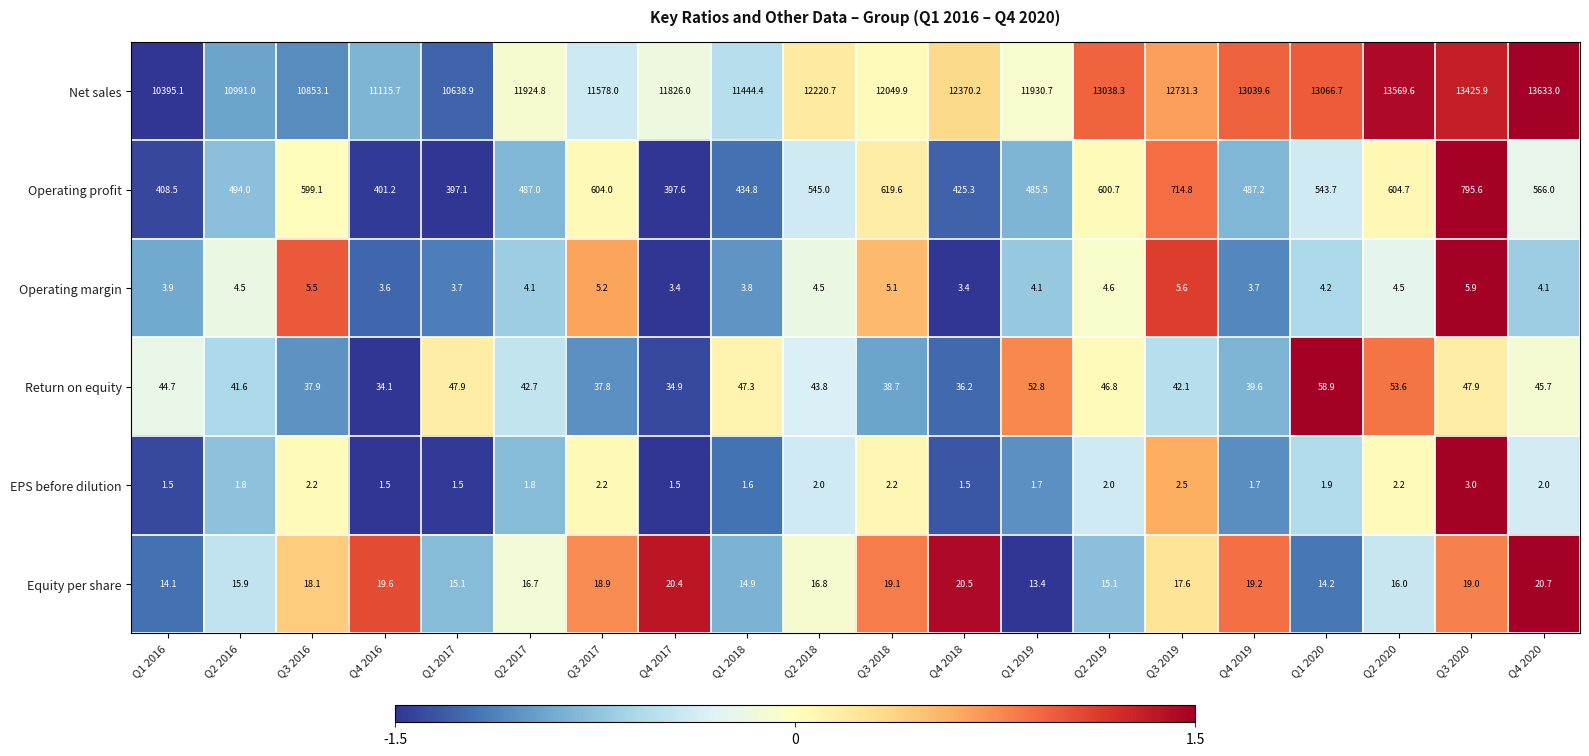

What is the total value across all series at Q3 2018?

12734.6